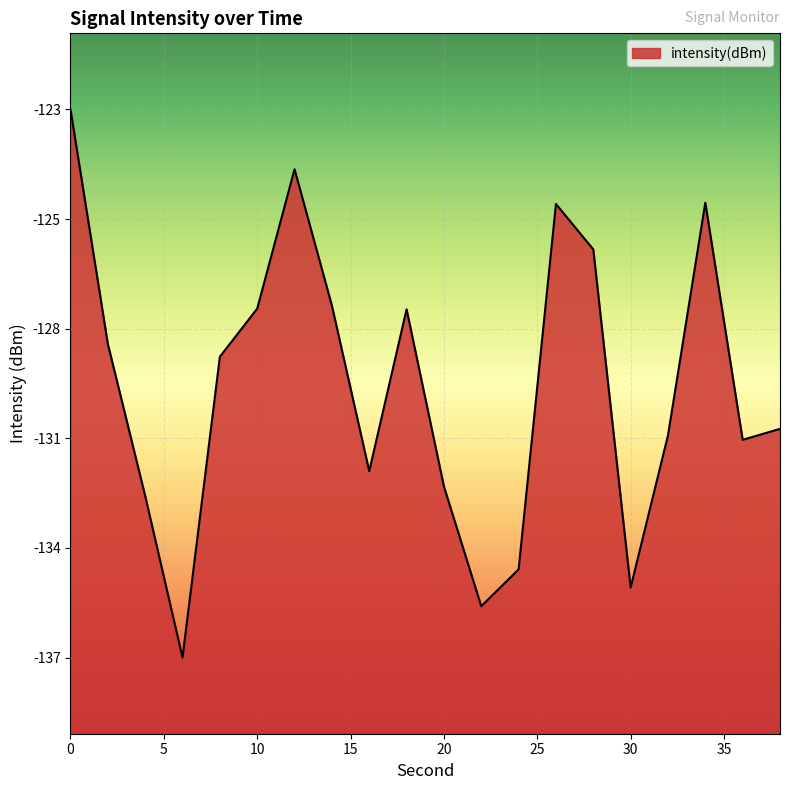

Where is the first local minimum?

6